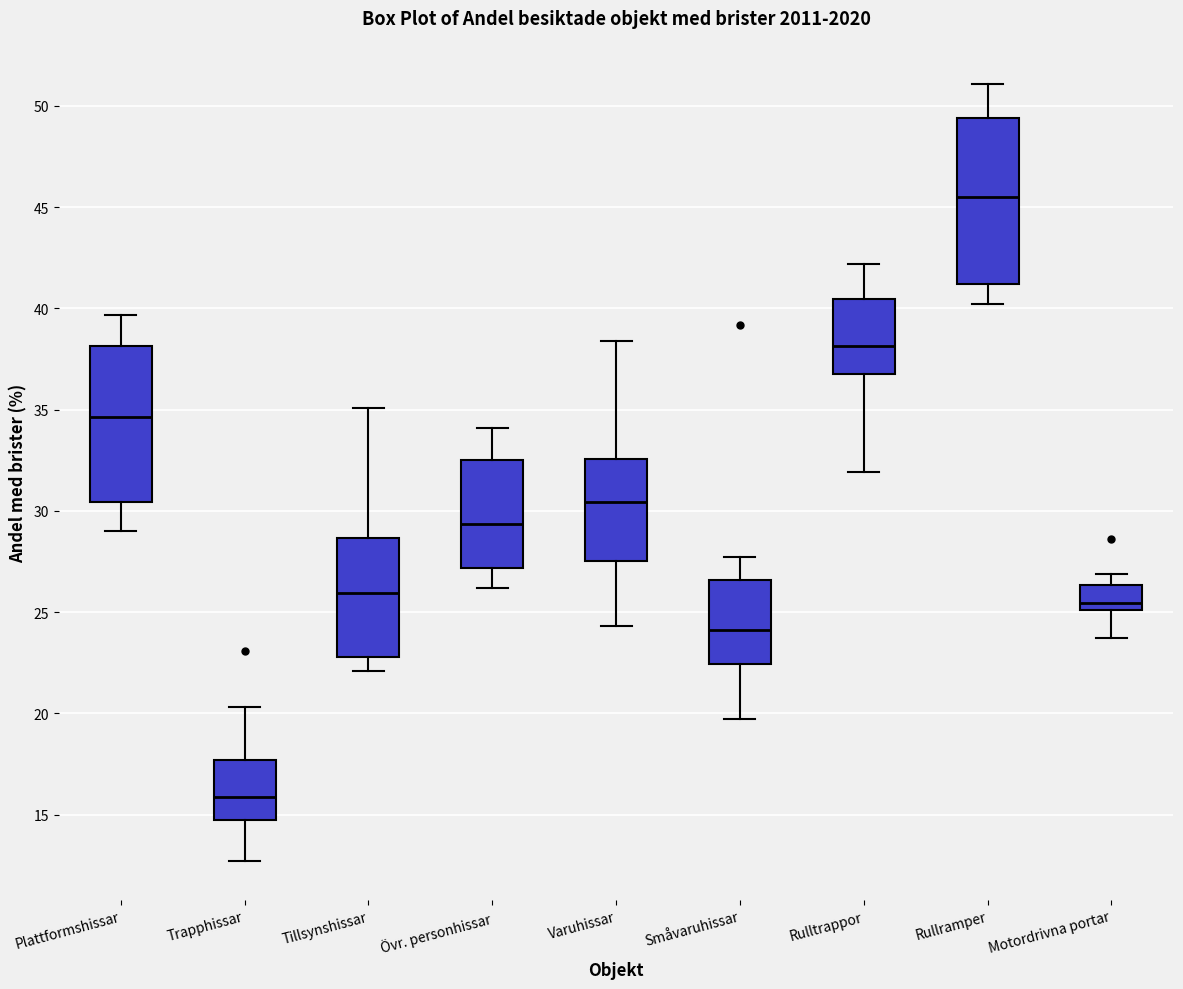

Reading left to right, read every box against the y-axis: the position of its median line, the range the box covers, and the ends of its whiskers. The values are not printed on the chart, so give them approximately, as read against the axis.

Plattformshissar: median 34.5, box 30.5 to 38.0, whiskers 29.0 to 39.5
Trapphissar: median 16.0, box 14.5 to 17.5, whiskers 12.5 to 20.5
Tillsynshissar: median 26.0, box 23.0 to 28.5, whiskers 22.0 to 35.0
Övr. personhissar: median 29.5, box 27.0 to 32.5, whiskers 26.0 to 34.0
Varuhissar: median 30.5, box 27.5 to 32.5, whiskers 24.5 to 38.5
Småvaruhissar: median 24.0, box 22.5 to 26.5, whiskers 19.5 to 27.5
Rulltrappor: median 38.0, box 37.0 to 40.5, whiskers 32.0 to 42.0
Rullramper: median 45.5, box 41.0 to 49.5, whiskers 40.0 to 51.0
Motordrivna portar: median 25.5, box 25.0 to 26.5, whiskers 23.5 to 27.0